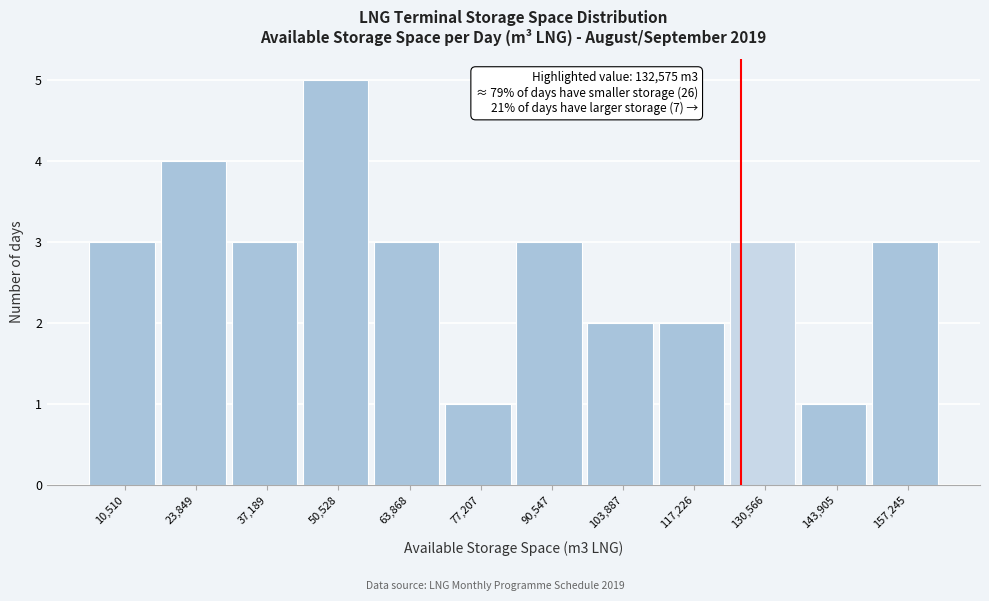

Reading left to right, transcribe all the data shown in this chart.

10,510=3	23,849=4	37,189=3	50,528=5	63,868=3	77,207=1	90,547=3	103,887=2	117,226=2	130,566=3	143,905=1	157,245=3